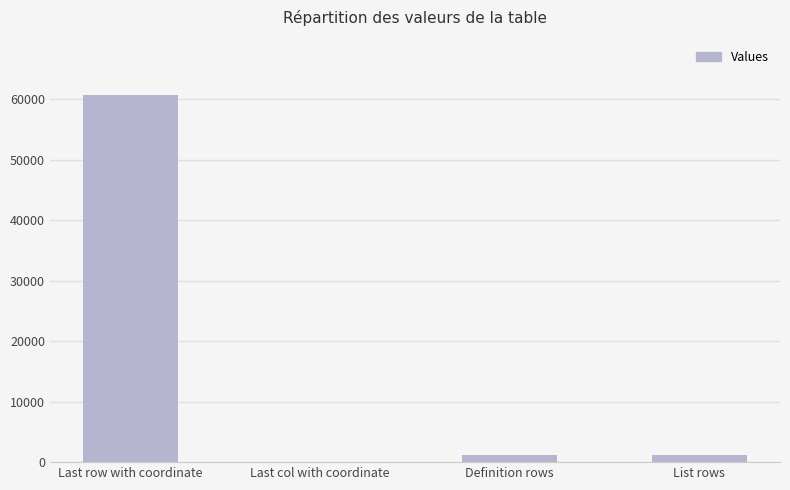

True or false: the data shows 99802 at Last row with coordinate.

False